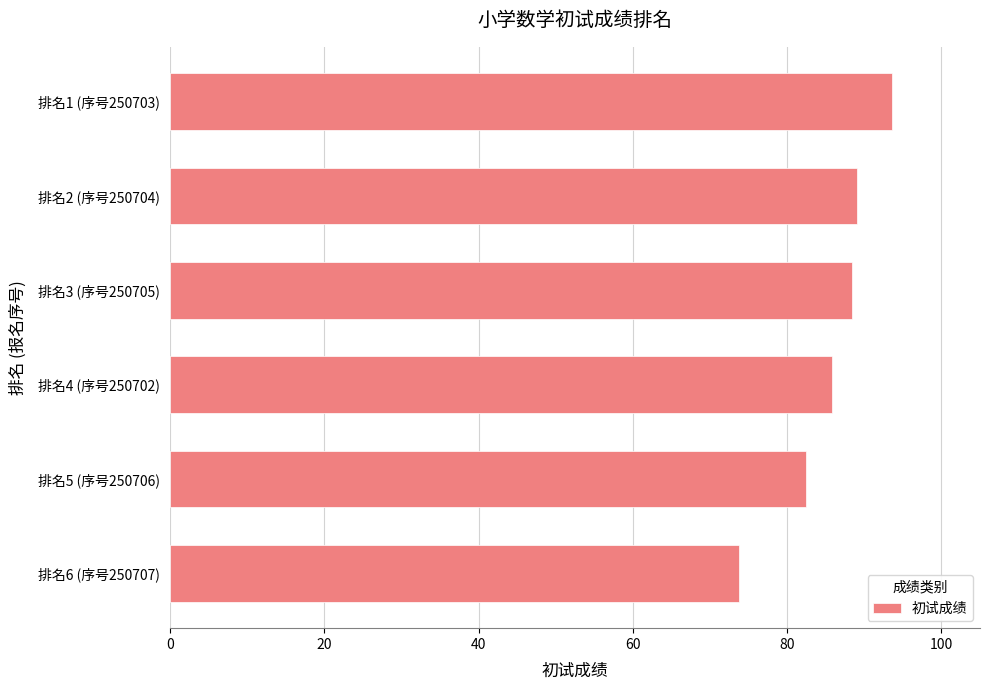

The value at 排名5 (序号250706) is 130.0. True or false?

False